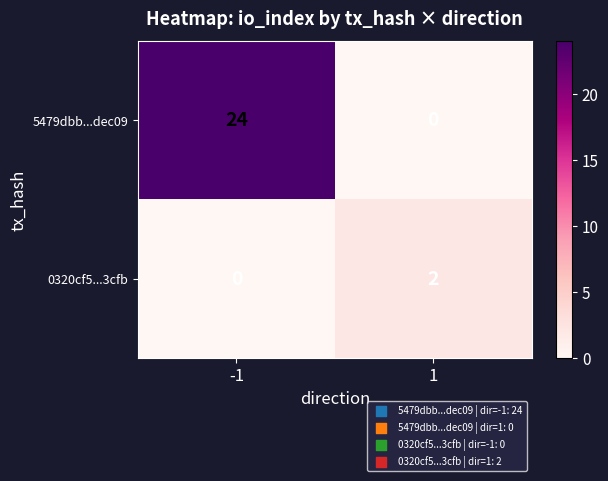

What is the difference between the highest and lowest values at -1?

24